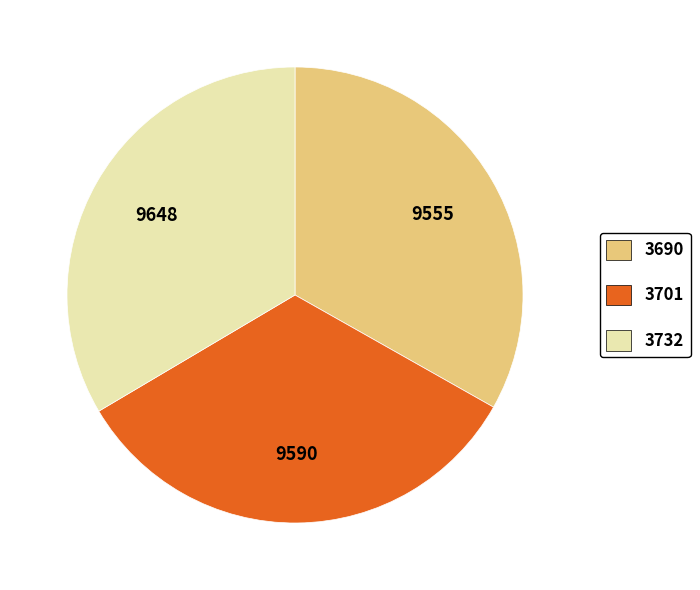

Does any single category account for the majority?

No